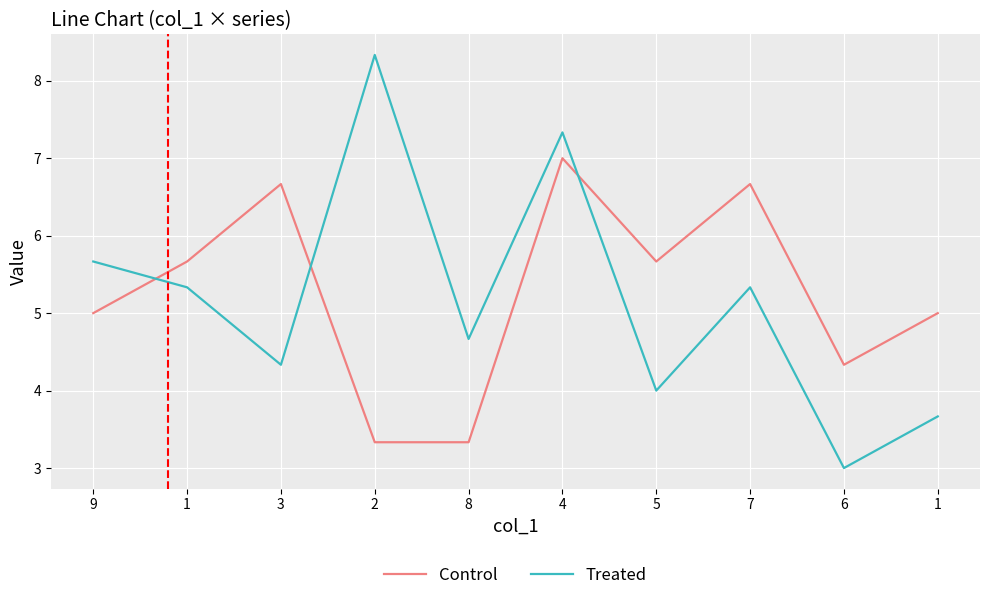

The value of Treated at 4 is 7.3. True or false?

True